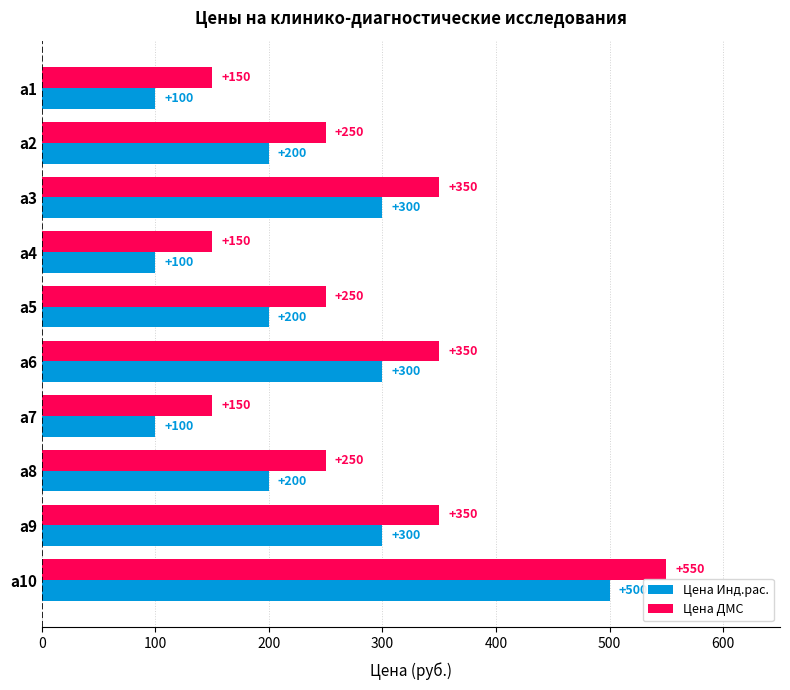

What is the difference between the highest and lowest values at а4?

50